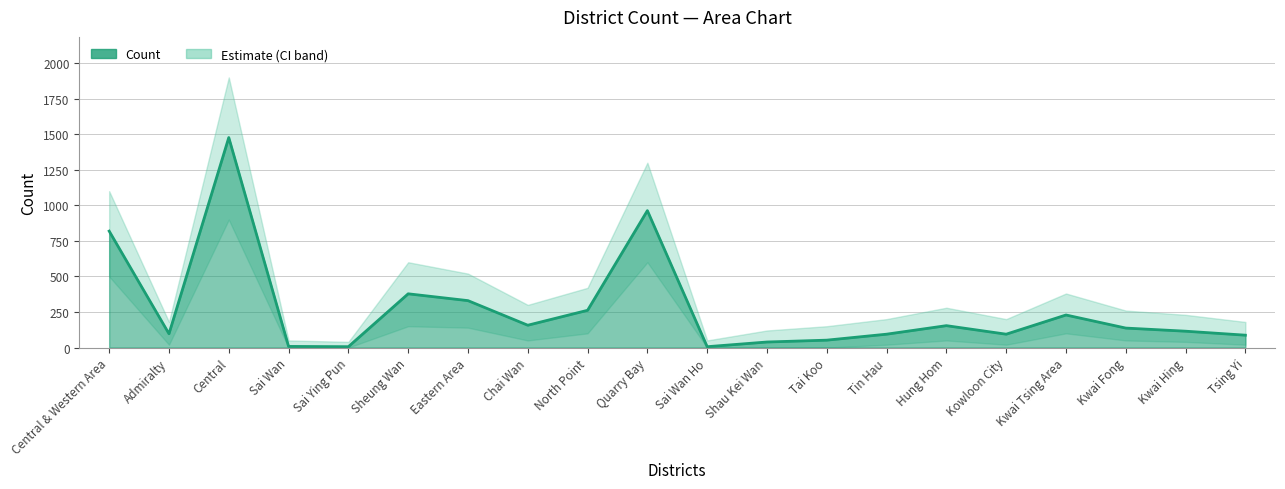

What is the label of the 8th point from the left?

Chai Wan